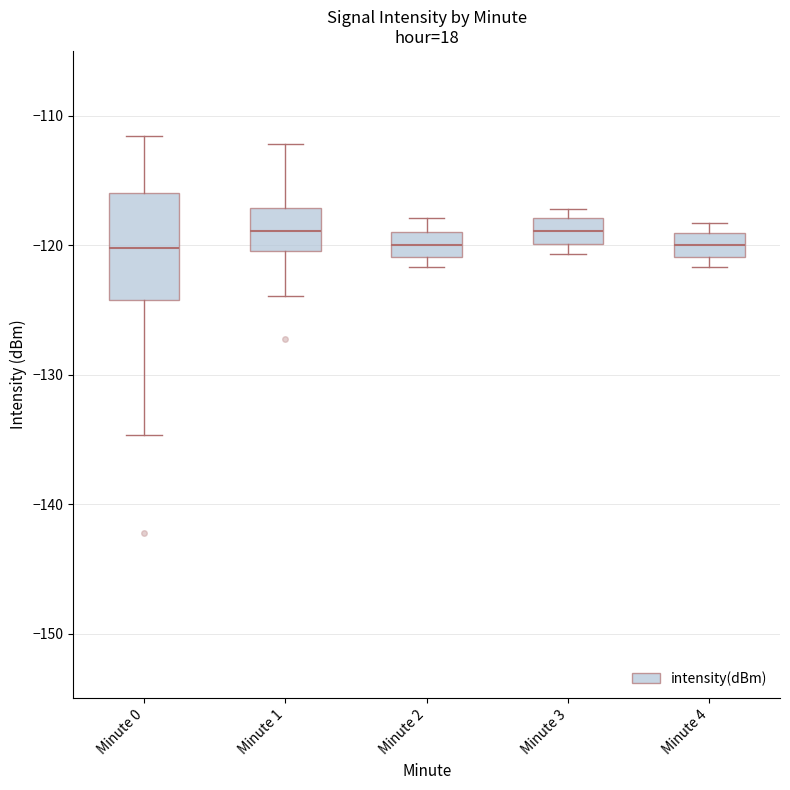

Reading left to right, transcribe this box plot: for each box, give where its median line is, the range the box spans, and where its two whiskers end, as read against the y-axis. The values are not printed on the chart, so give them approximately, as read against the axis.

Minute 0: median -120, box -124 to -116, whiskers -135 to -112
Minute 1: median -119, box -120 to -117, whiskers -124 to -112
Minute 2: median -120, box -121 to -119, whiskers -122 to -118
Minute 3: median -119, box -120 to -118, whiskers -121 to -117
Minute 4: median -120, box -121 to -119, whiskers -122 to -118